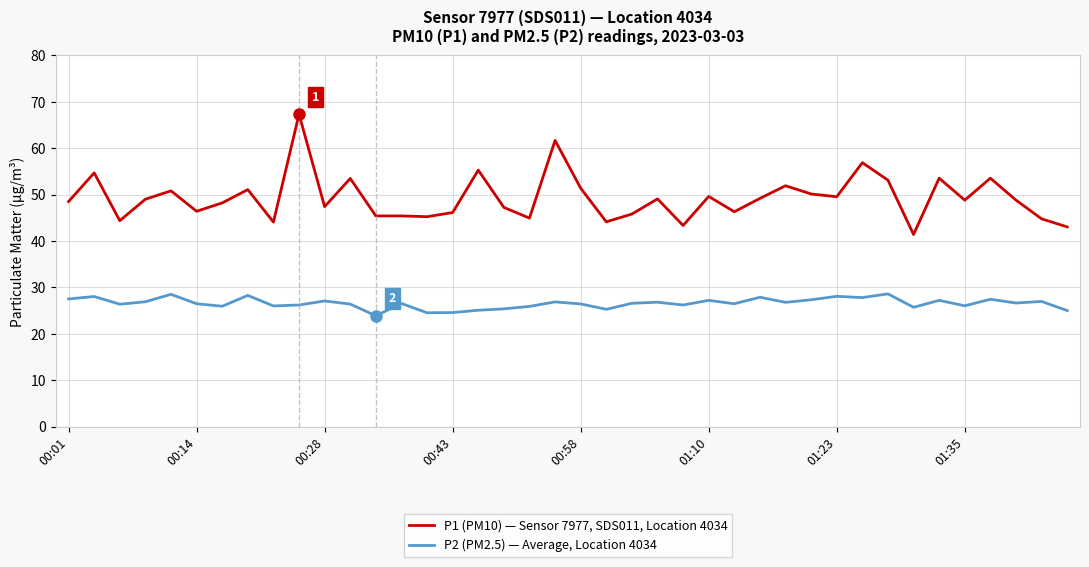

Which series has the largest total across all categories?

P1 (PM10) — Sensor 7977, SDS011, Location 4034